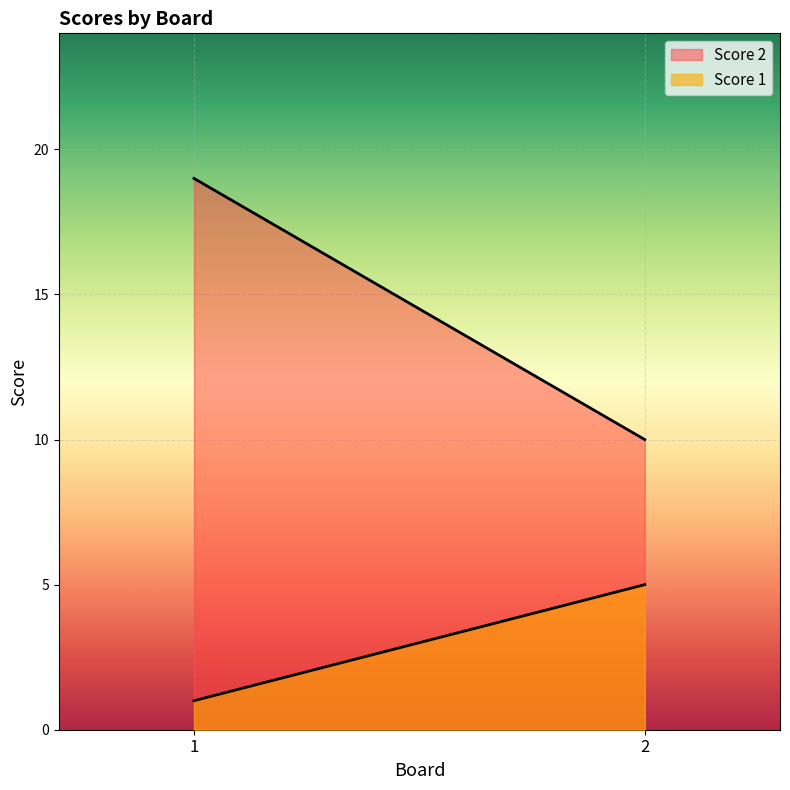

What is the total value across all series at 2?

15